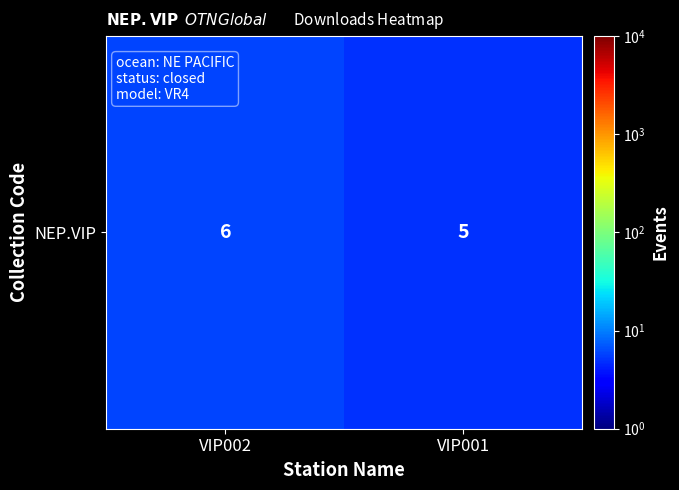

How many values are between 5 and 6?

2